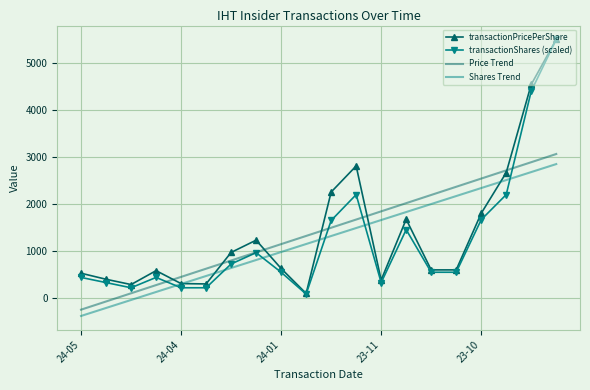

What is the difference between the second highest and minimum values in the transactionShares (scaled) series?

4314.2